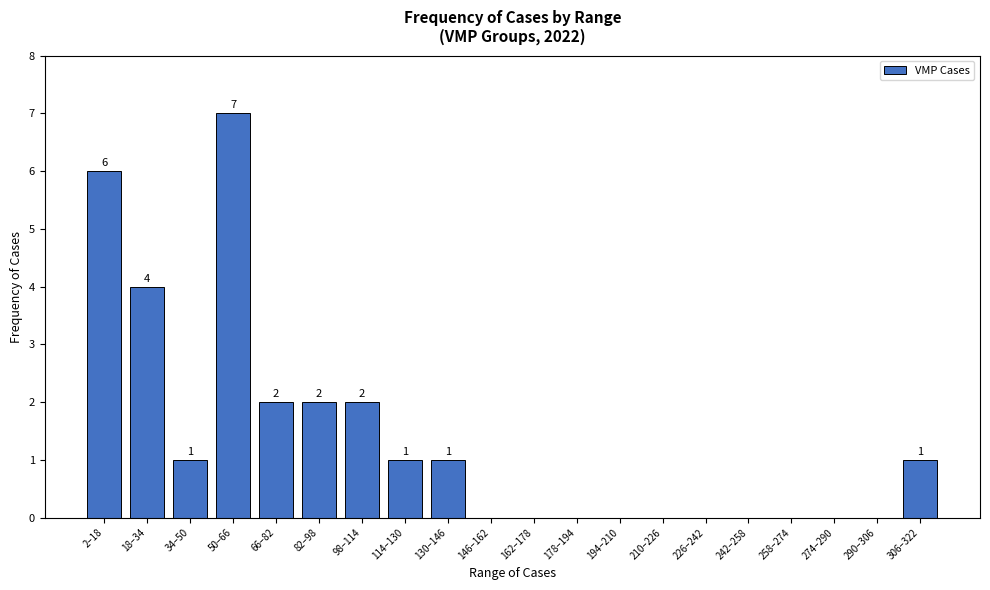

Reading right to left, what are all the values shown in this chart?

306–322=1	290–306=0	274–290=0	258–274=0	242–258=0	226–242=0	210–226=0	194–210=0	178–194=0	162–178=0	146–162=0	130–146=1	114–130=1	98–114=2	82–98=2	66–82=2	50–66=7	34–50=1	18–34=4	2–18=6